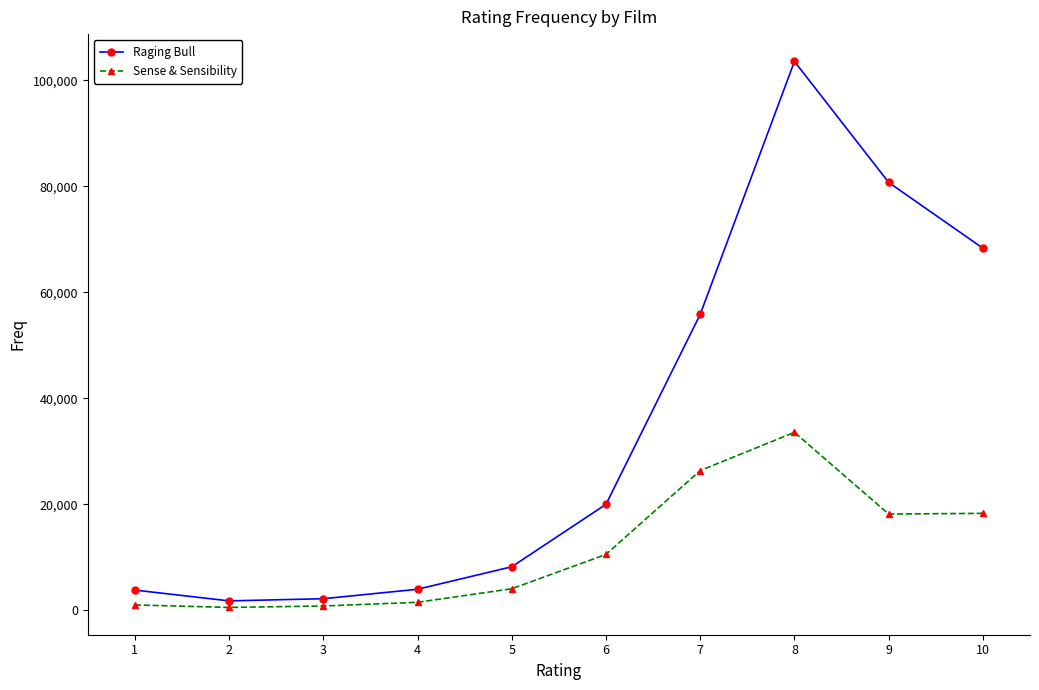

Which series has the largest range (max minus min)?

Raging Bull